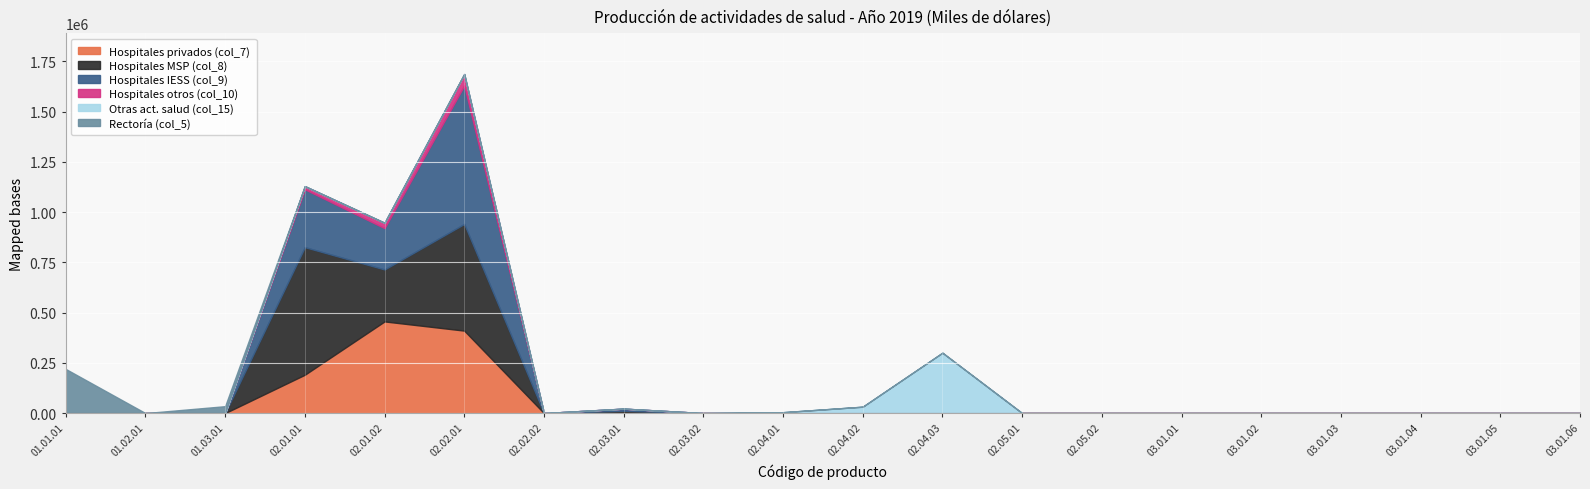

True or false: Otras act. salud (col_15) and Hospitales MSP (col_8) cross at least once.

False